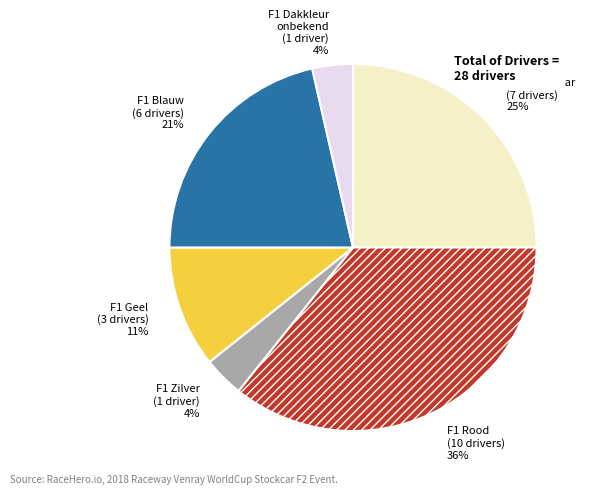

What percentage is the F1 Zilver slice, to the nearest percent?

4%